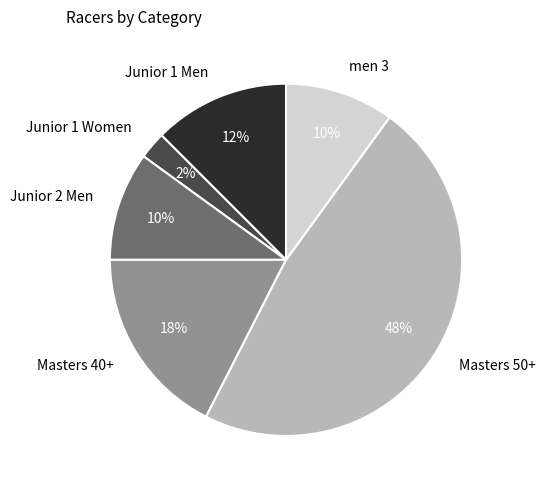

Which has a higher value, Junior 1 Women or men 3?

men 3